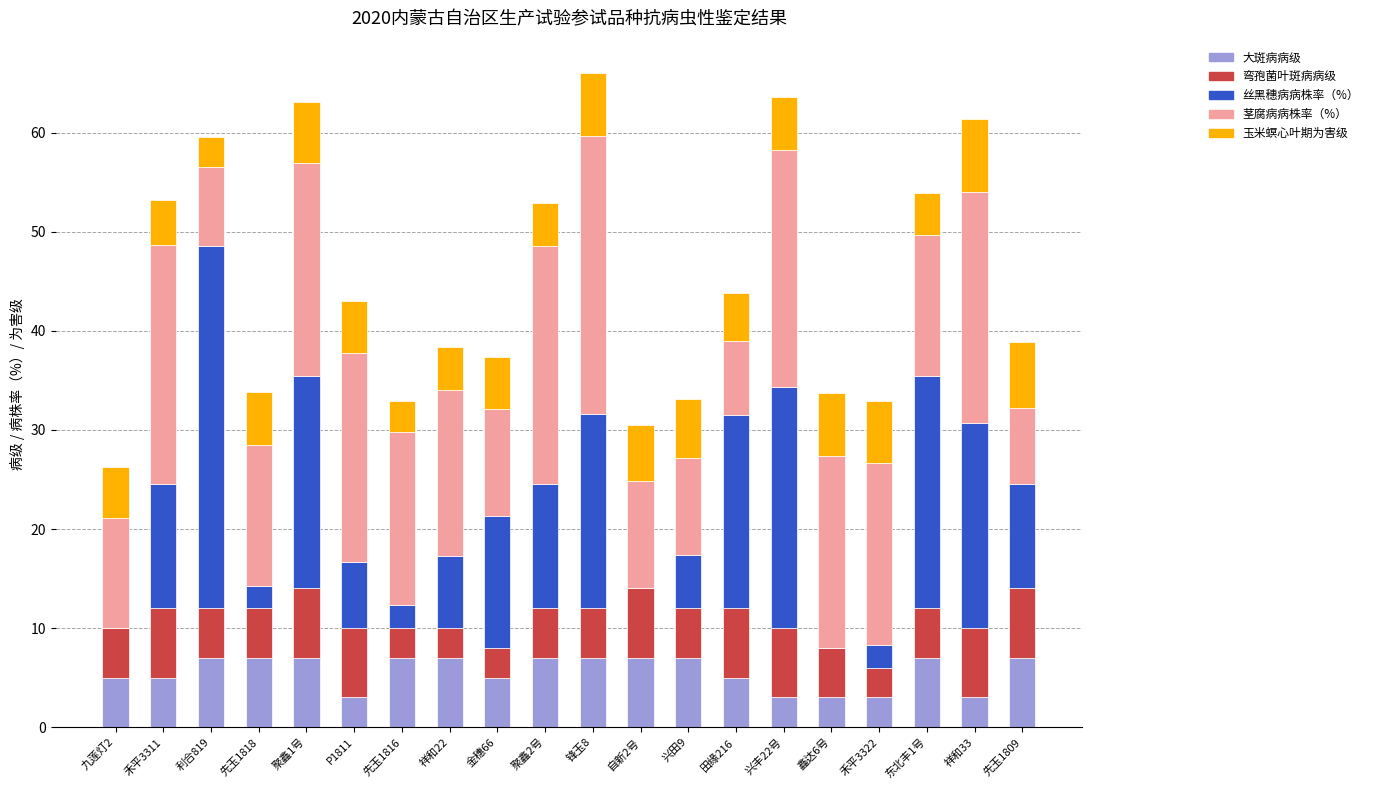

What are all the series names shown in the legend?

大斑病病级, 弯孢菌叶斑病病级, 丝黑穗病病株率（%）, 茎腐病病株率（%）, 玉米螟心叶期为害级